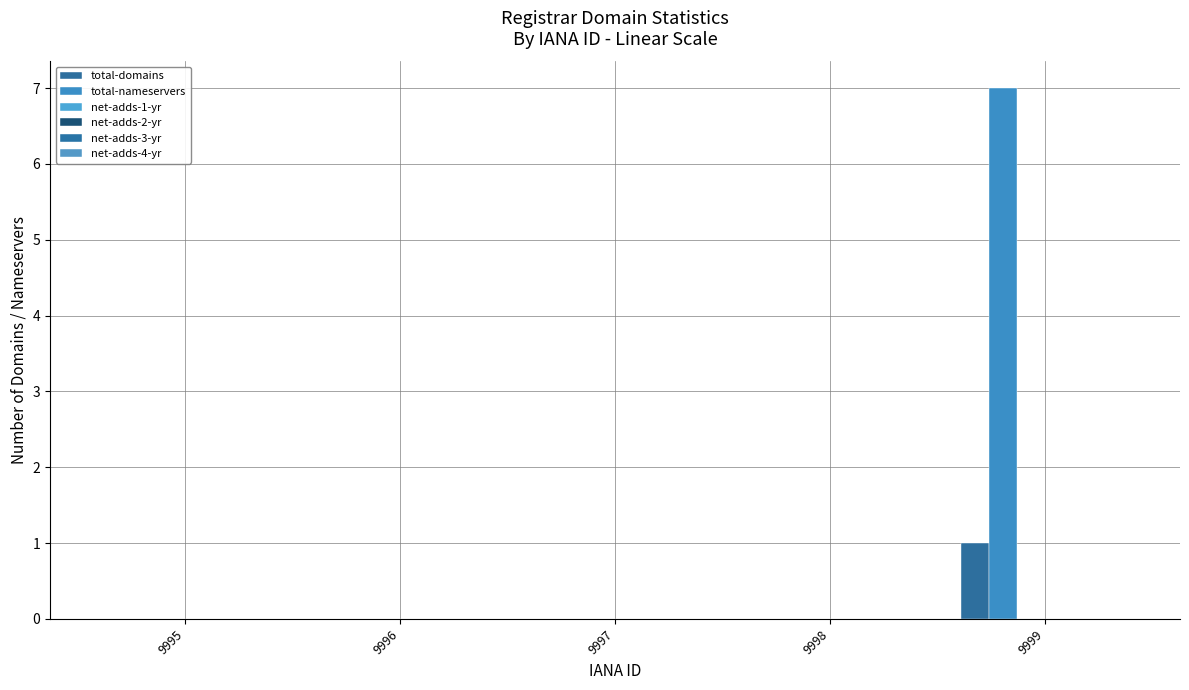

How many categories are shown in the chart?

5